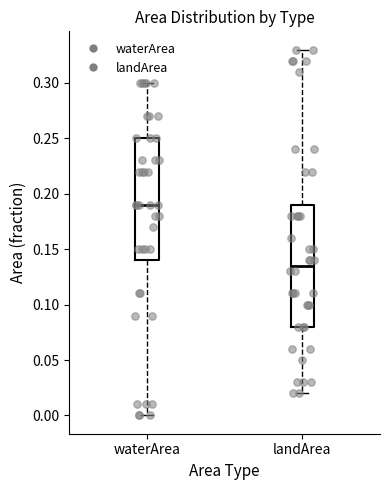

Where does the lower whisker of the box for waterArea end on the y-axis? The values are not printed on the chart, so give them approximately, as read against the axis.

0.000